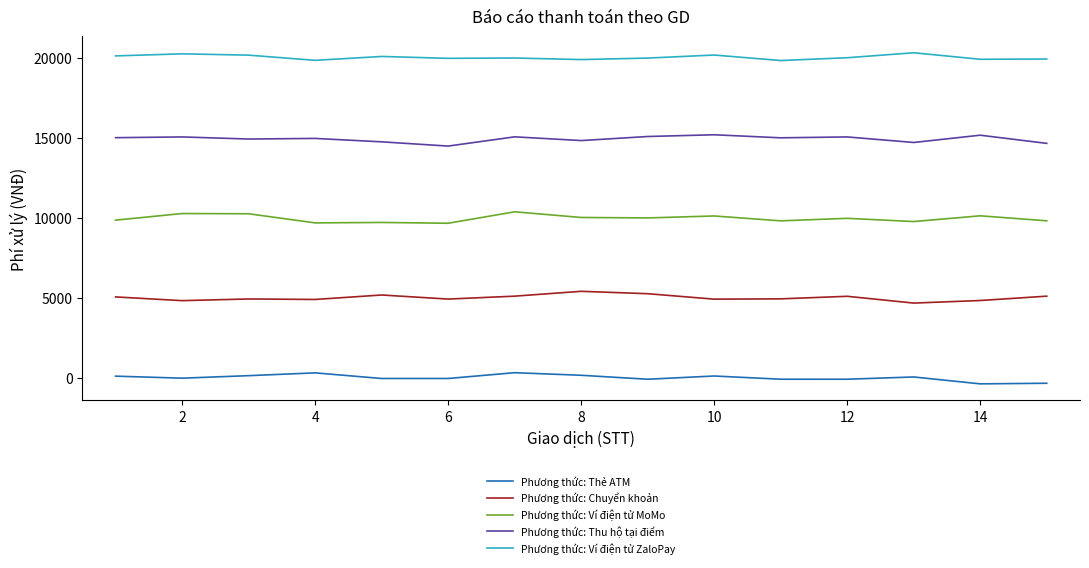

What is the highest value of the Phương thức: Ví điện tử MoMo series?

10371.8